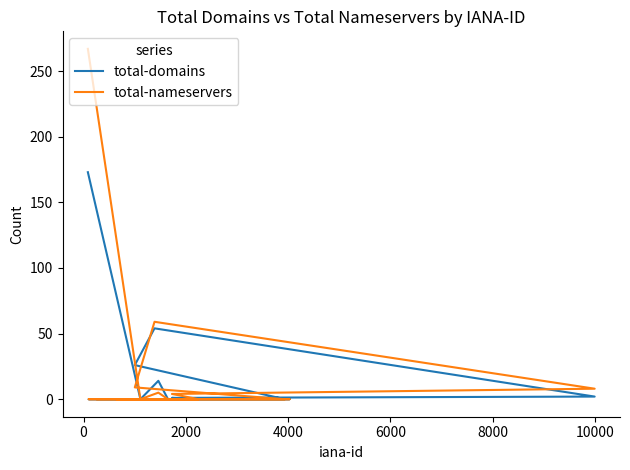

Does the chart display data point markers on the line(s)?

No